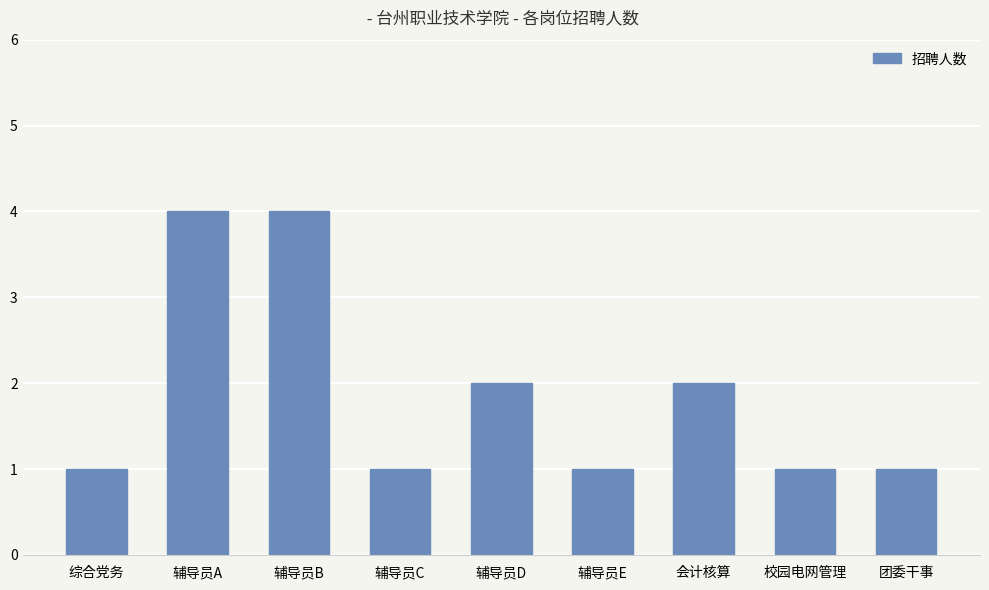

Reading left to right, transcribe all the data shown in this chart.

1	4	4	1	2	1	2	1	1